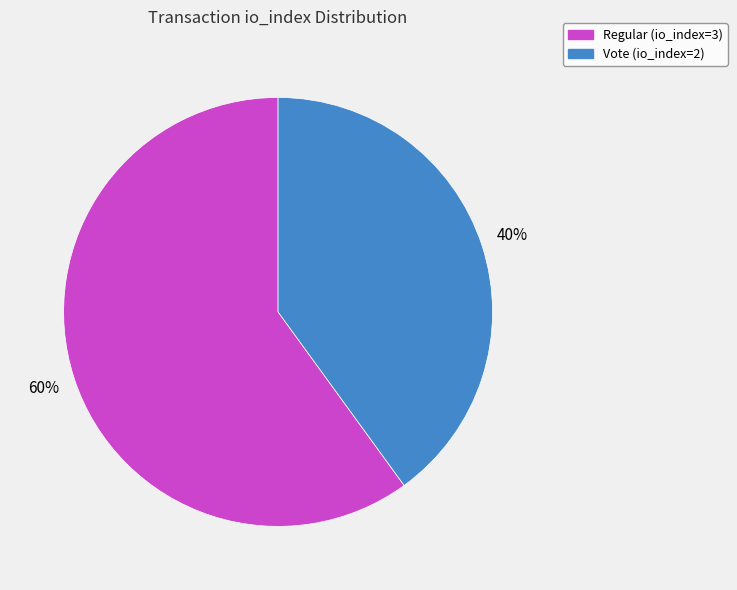

Which slice is the largest?

Regular (io_index=3)